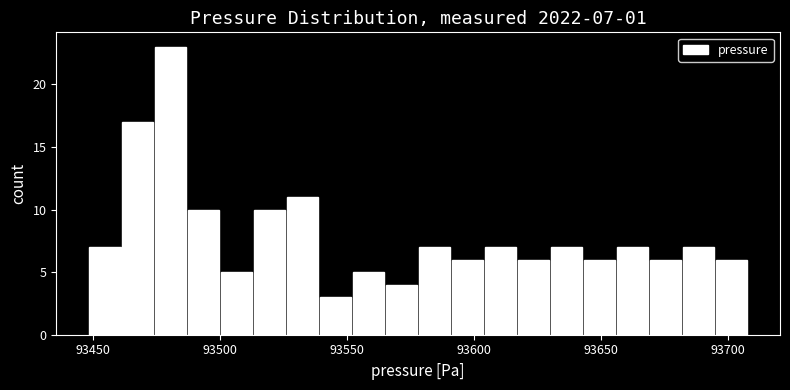

Read against the x-axis, roughly where is the centre of the tallest bar?

93480